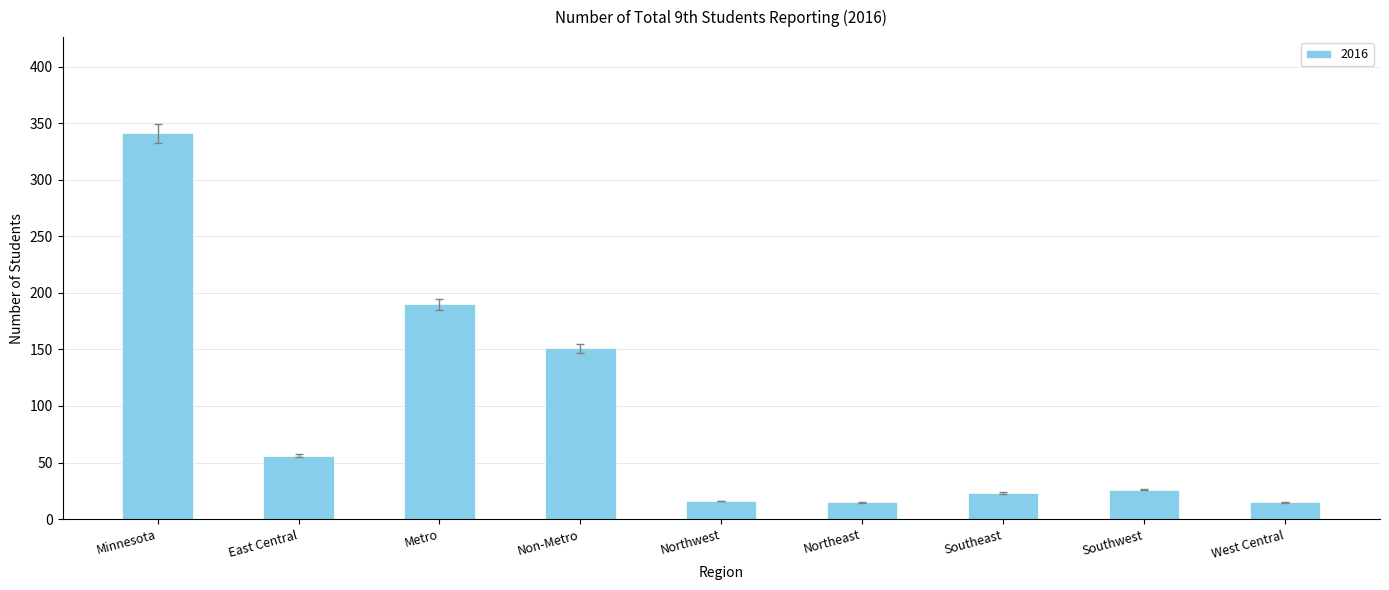

What is the label of the 1st bar from the left?

Minnesota